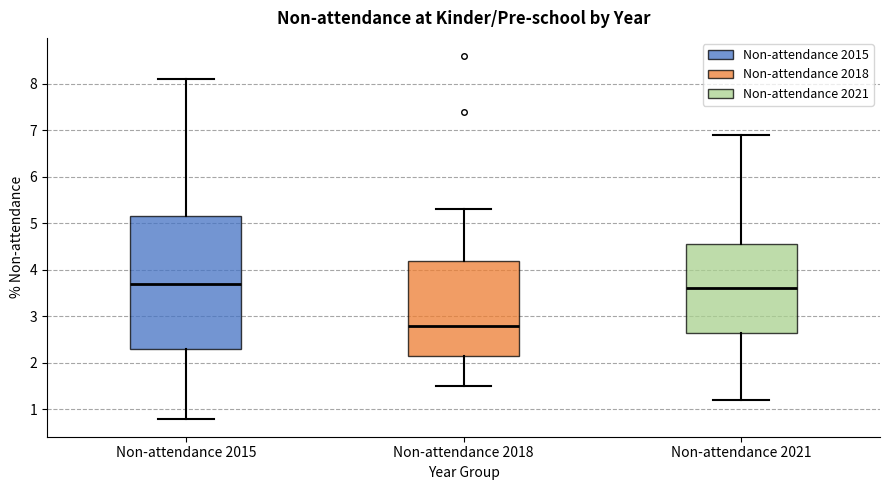

Reading left to right, transcribe this box plot: for each box, give where its median line is, the range the box spans, and where its two whiskers end, as read against the y-axis. The values are not printed on the chart, so give them approximately, as read against the axis.

Non-attendance 2015: median 3.7, box 2.3 to 5.2, whiskers 0.8 to 8.1
Non-attendance 2018: median 2.8, box 2.2 to 4.2, whiskers 1.5 to 5.3
Non-attendance 2021: median 3.6, box 2.7 to 4.6, whiskers 1.2 to 6.9